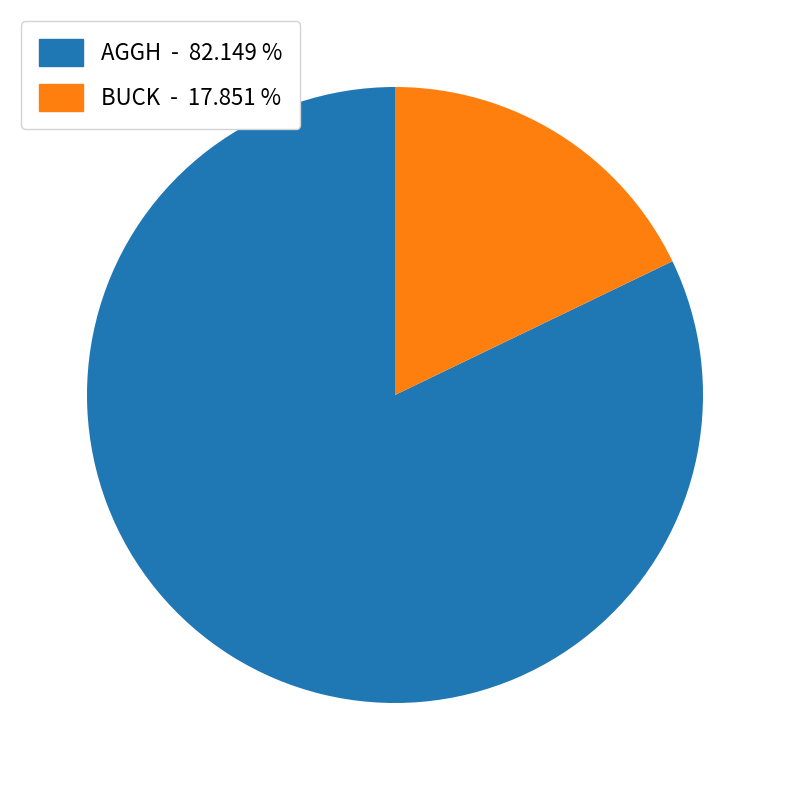

Do BUCK - 17.851 % and AGGH - 82.149 % together represent more than half of the pie?

Yes